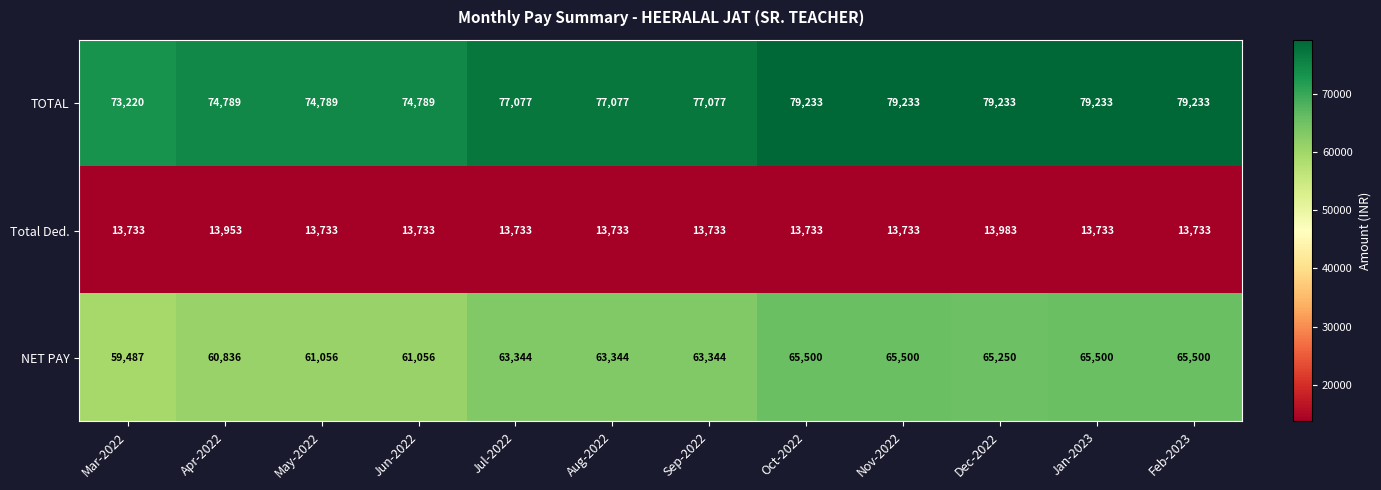

The value of Total Ded. at Nov-2022 is 13733. True or false?

True